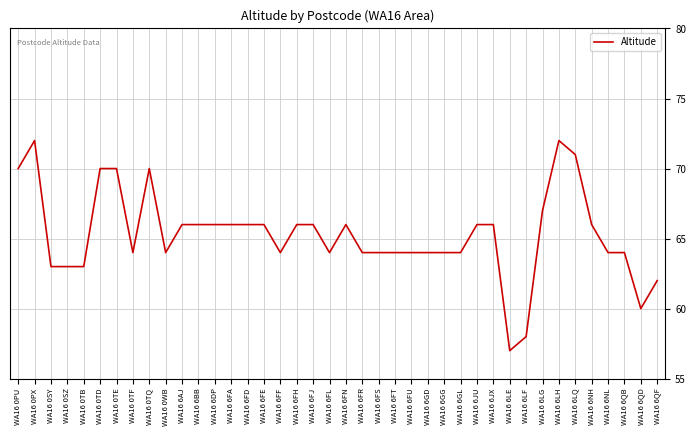

At which category does the chart reach its minimum across all series?

WA16 6LE